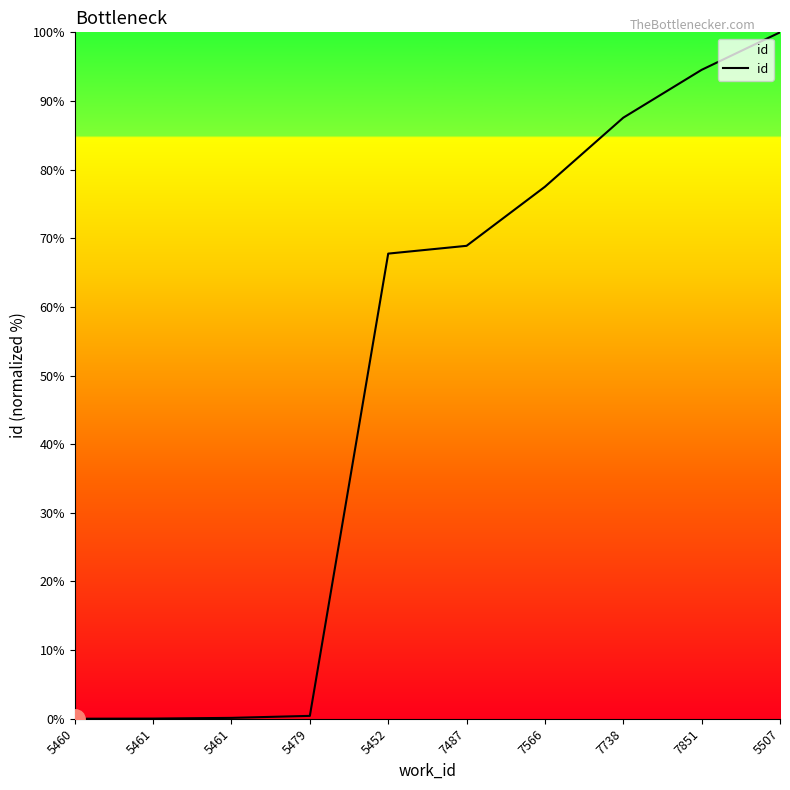

The chart shows a value of 87.6 at 7738. True or false?

True